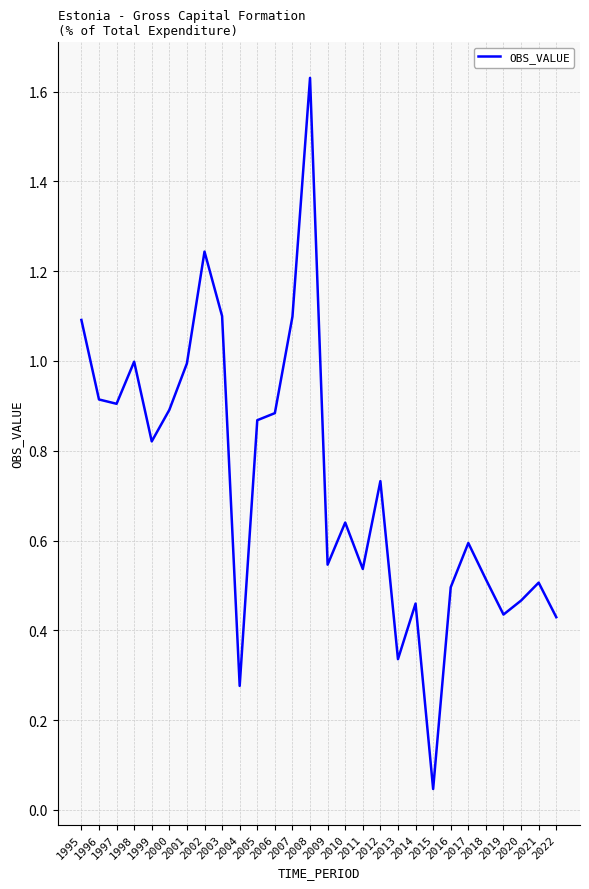

What is the approximate value at 2017?

0.6